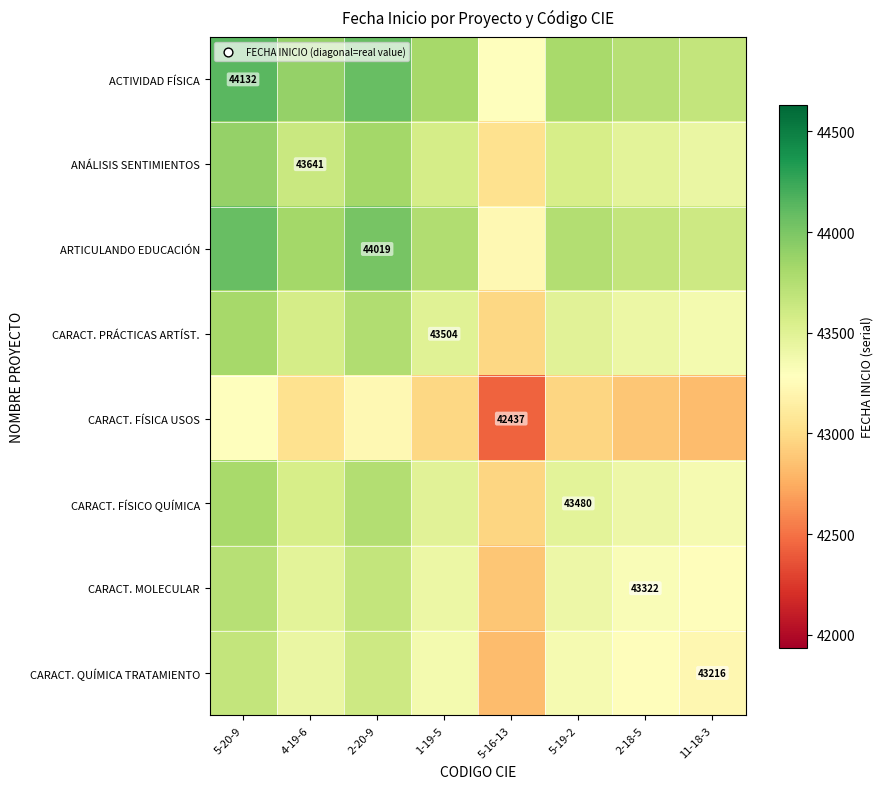

True or false: CARACT. FÍSICO QUÍMICA has a value of 78503.3 at 2-20-9.

False